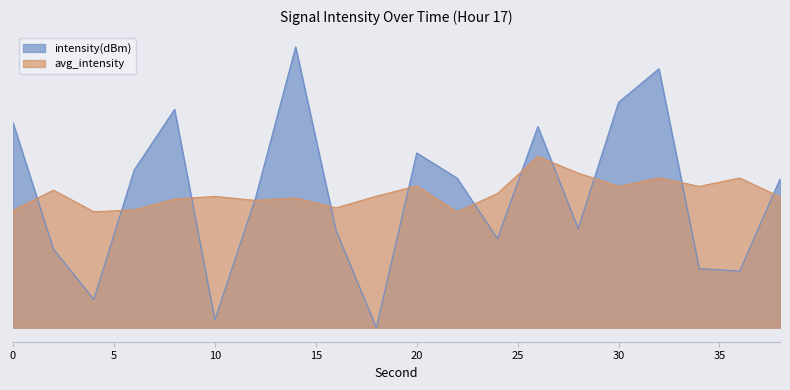

The value at 12 is 9.9. True or false?

True